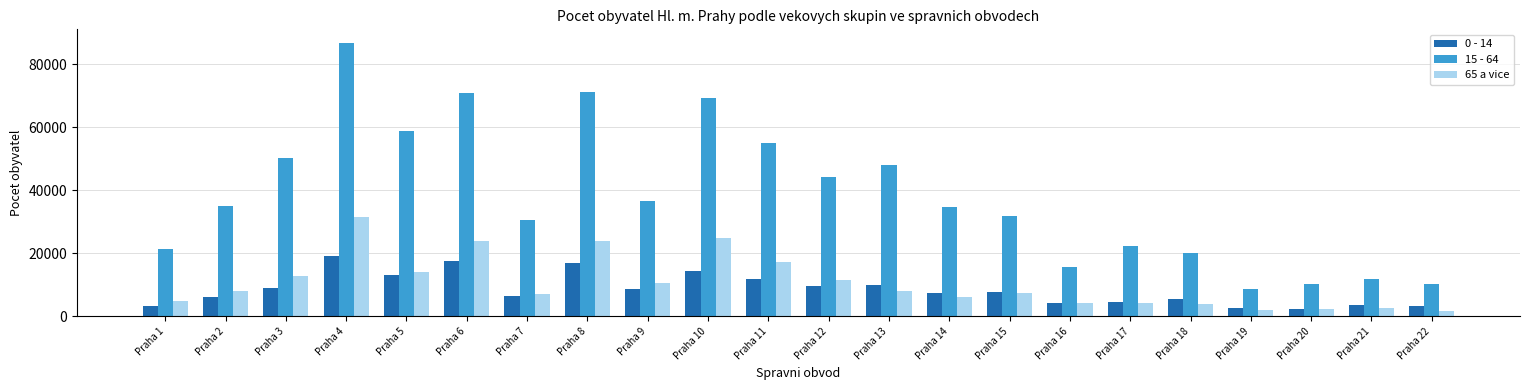

Rank the series at Praha 6 from lowest to highest value.

0 - 14, 65 a vice, 15 - 64